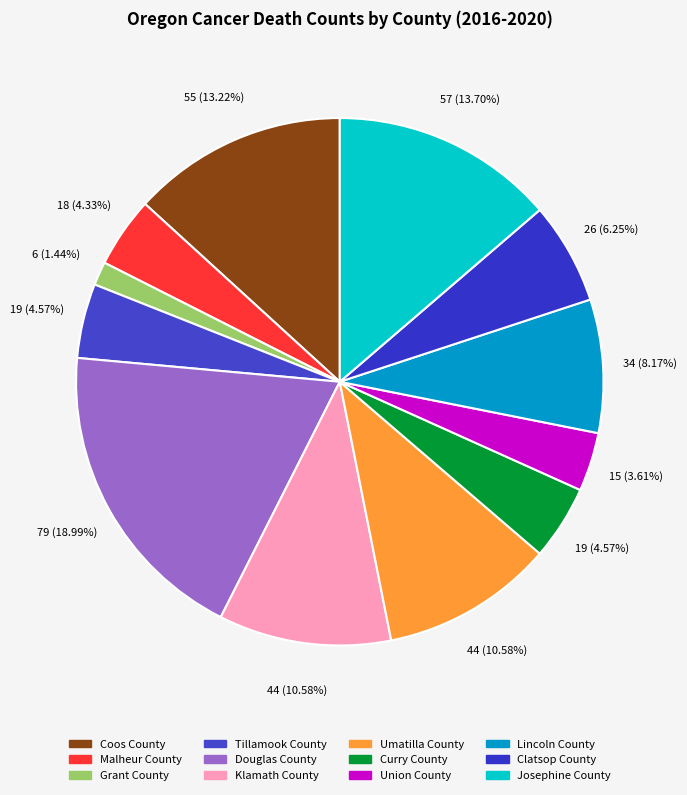

The Clatsop County slice represents 6% of the pie. True or false?

True